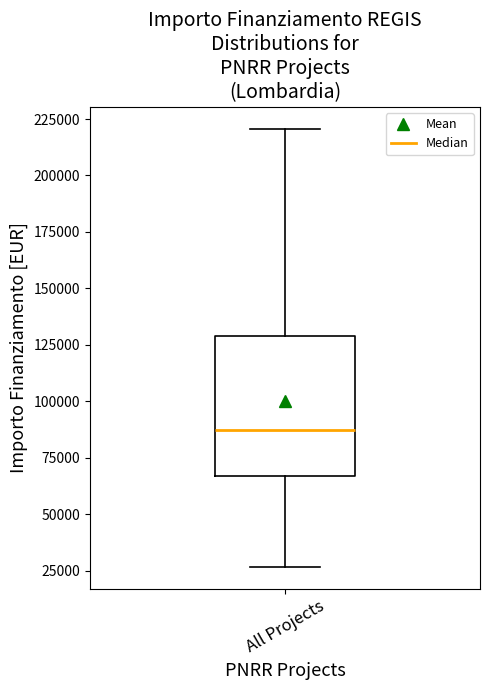

Transcribe this box plot: give where the median line is, the range the box spans, and where the two whiskers end, as read against the y-axis. The values are not printed on the chart, so give them approximately, as read against the axis.

median 85000, box 65000 to 130000, whiskers 25000 to 220000